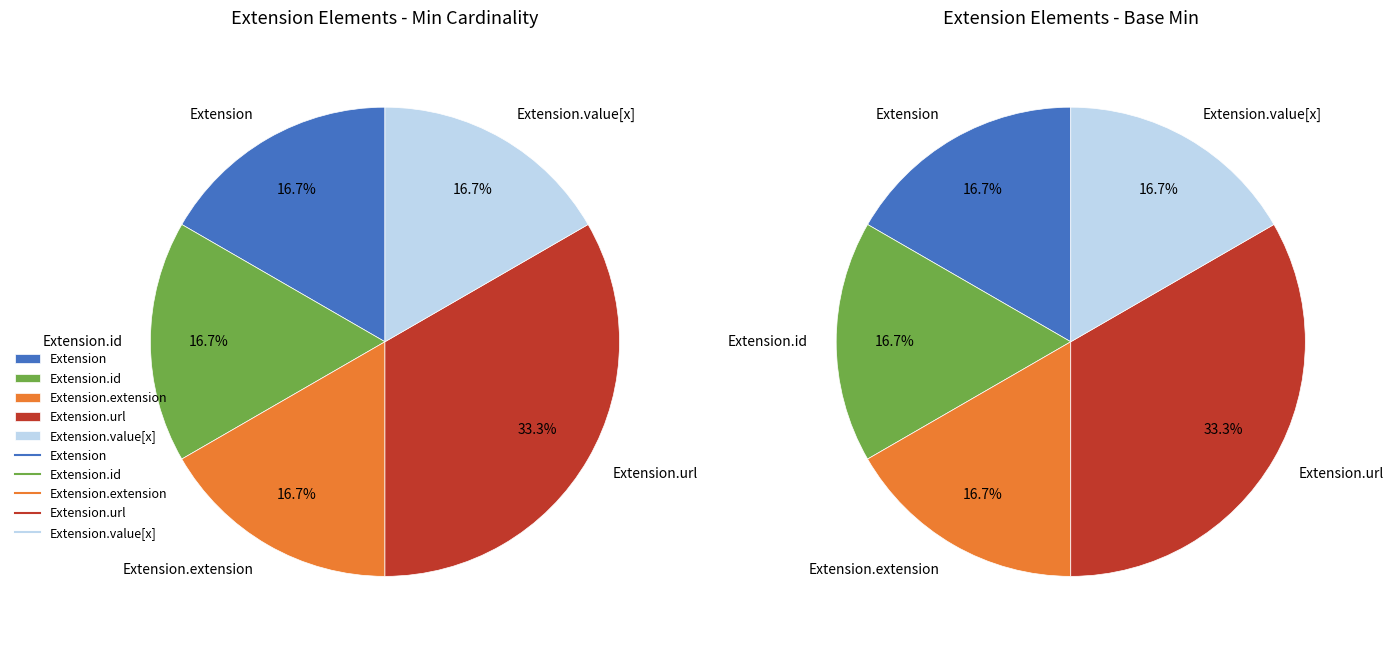

Combined, do Extension.value[x] and Extension account for over 50%?

No